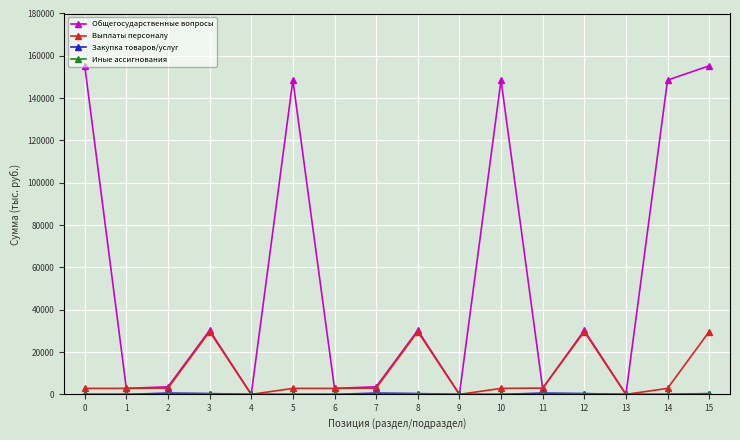

Which series changed the most between 5 and 12?

Общегосударственные вопросы